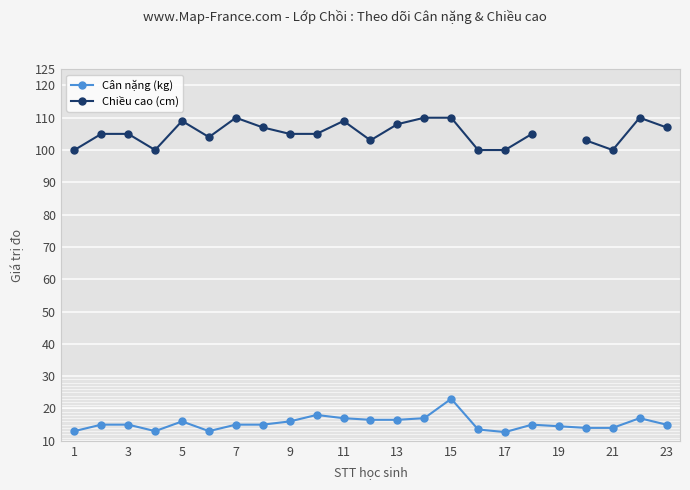

What is the highest value of the Chiều cao (cm) series?

110.0